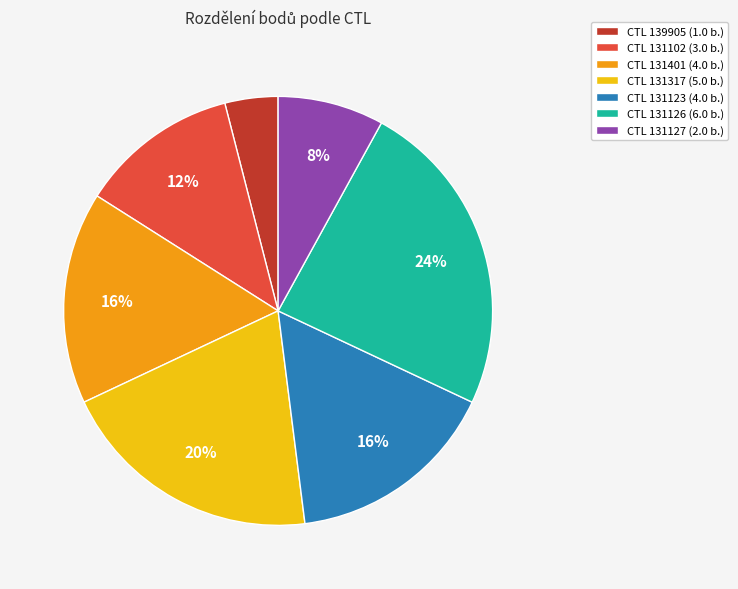

What is the ratio of the value at CTL 131102 (3.0 b.) to the value at CTL 139905 (1.0 b.)?

3.0